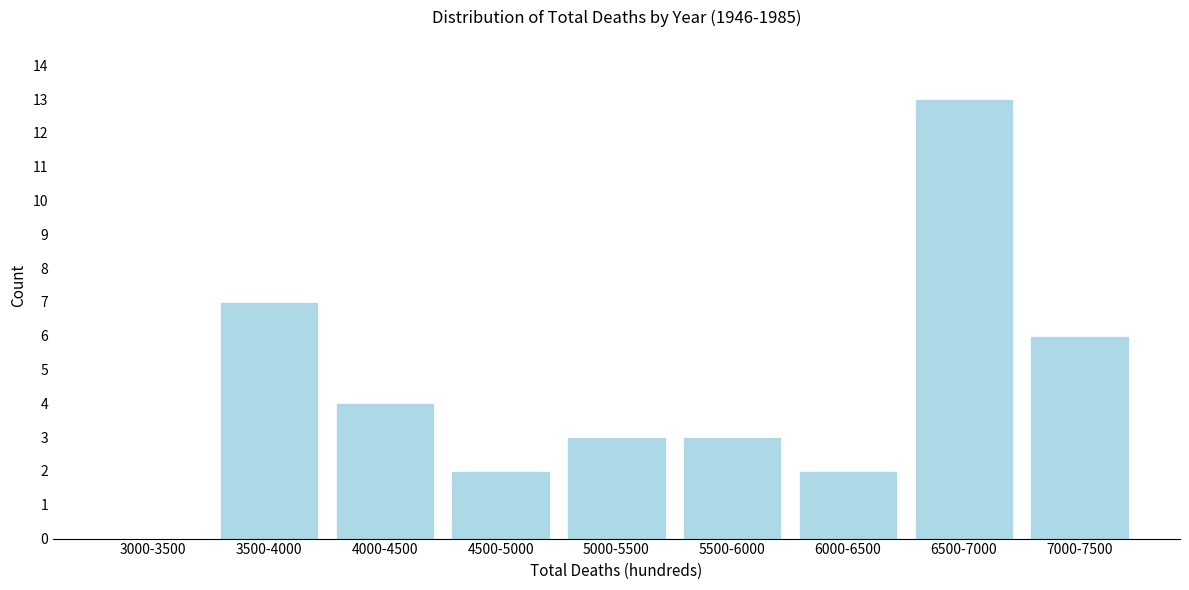

Reading left to right, transcribe all the data shown in this chart.

3000-3500=0	3500-4000=7	4000-4500=4	4500-5000=2	5000-5500=3	5500-6000=3	6000-6500=2	6500-7000=13	7000-7500=6